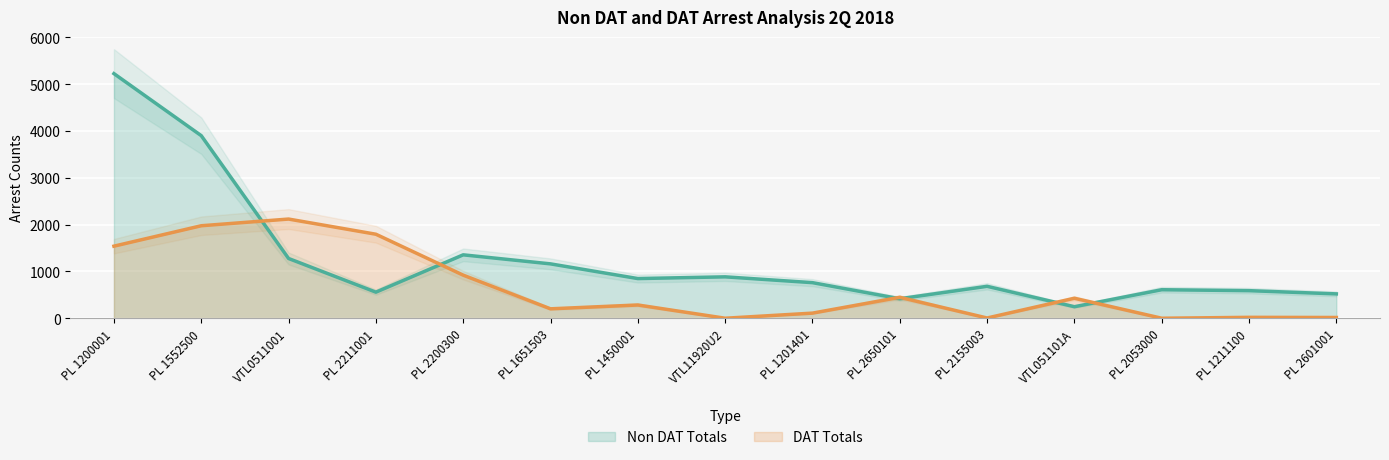

Which series ends up on top after the final intersection of DAT Totals and Non DAT Totals?

Non DAT Totals